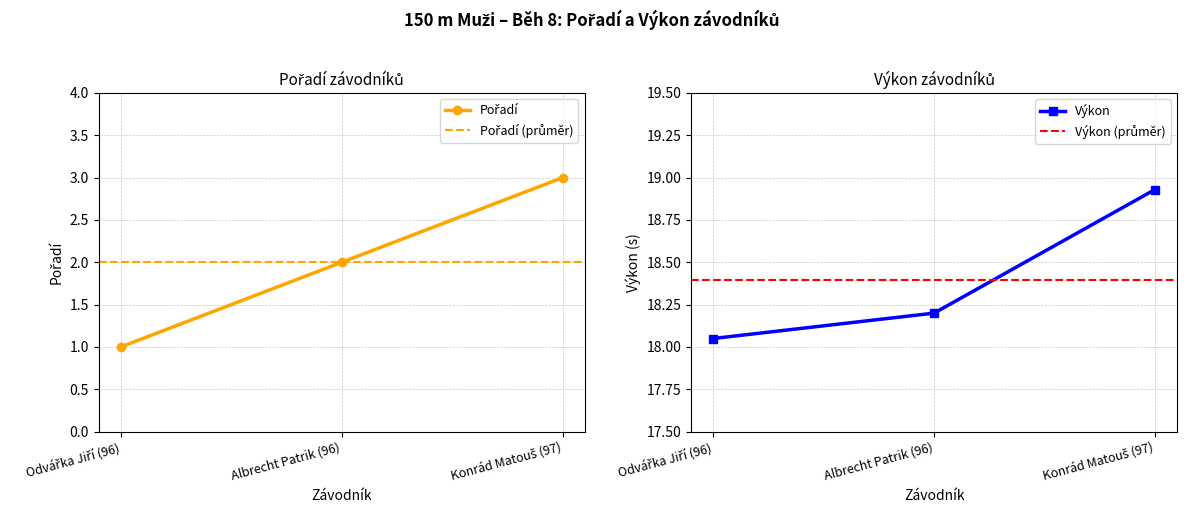

Does the chart display data point markers on the line(s)?

Yes